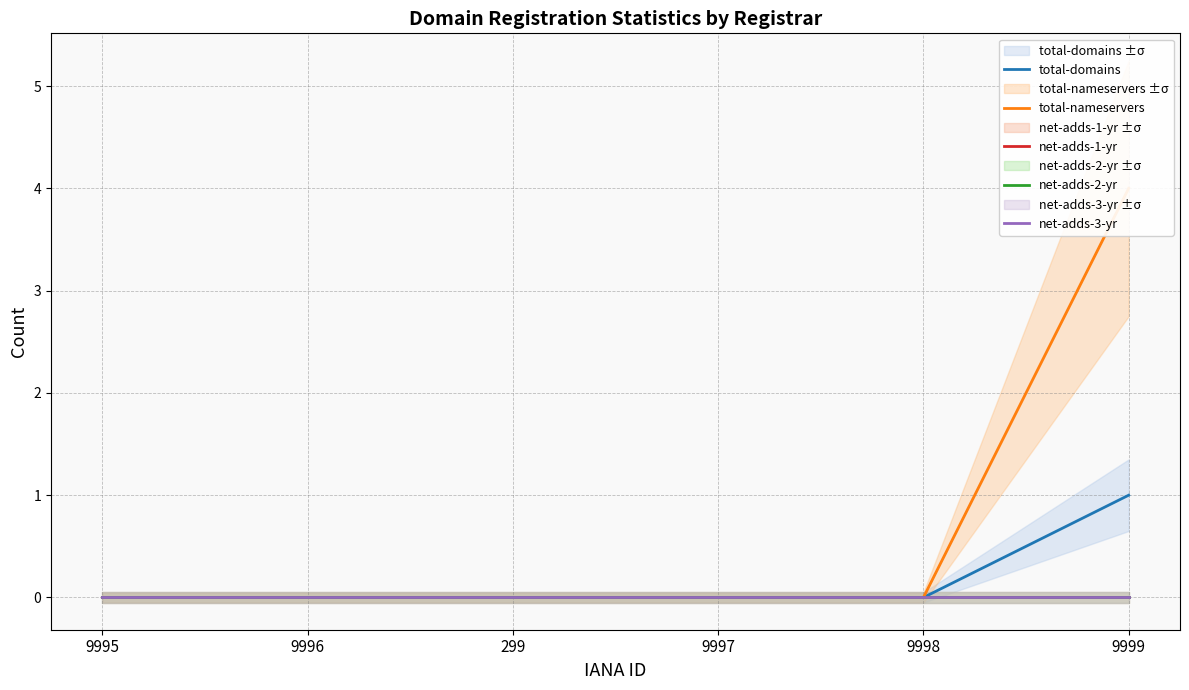

True or false: net-adds-2-yr and net-adds-1-yr intersect in this chart.

False